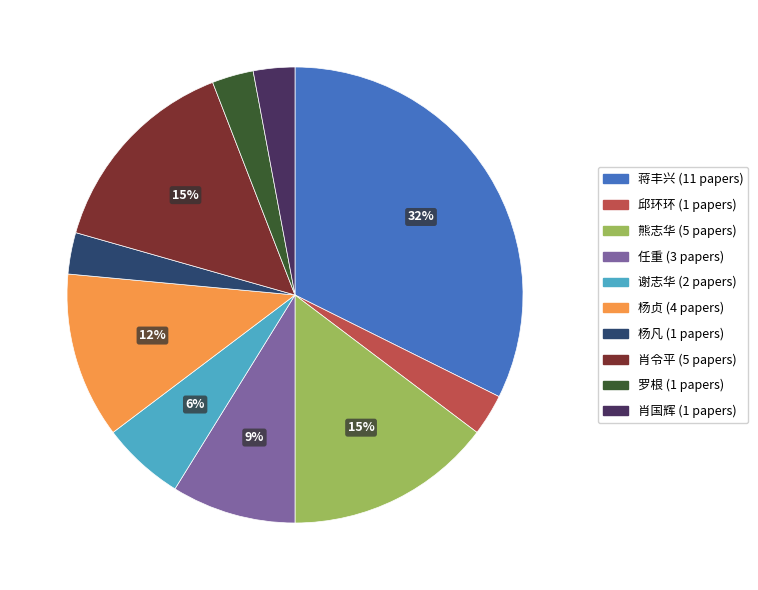

To the nearest percent, what is the average slice percentage?

10%